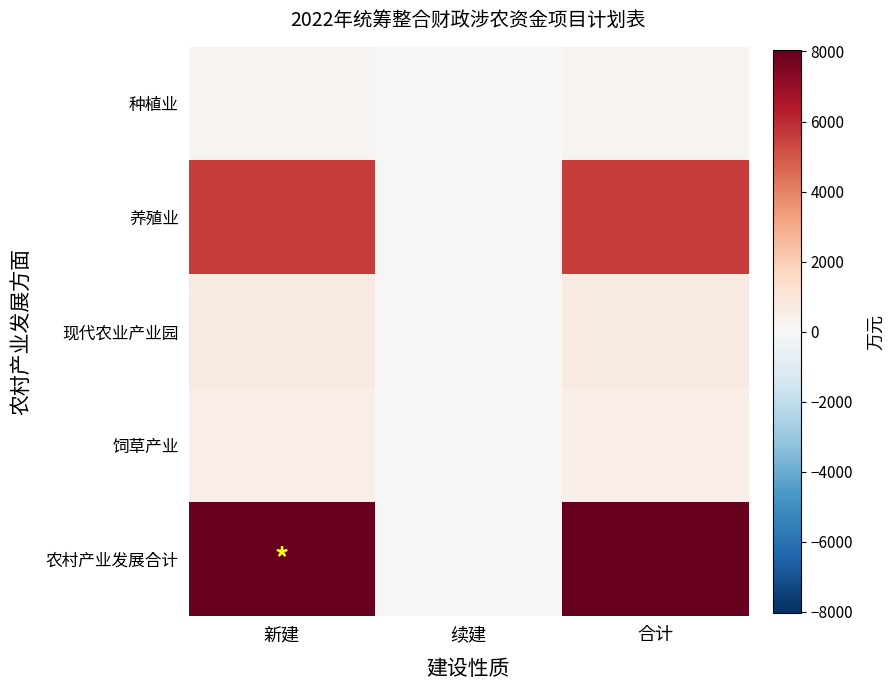

Rank the series by their maximum value, from lowest to highest.

种植业, 饲草产业, 现代农业产业园, 养殖业, 农村产业发展合计